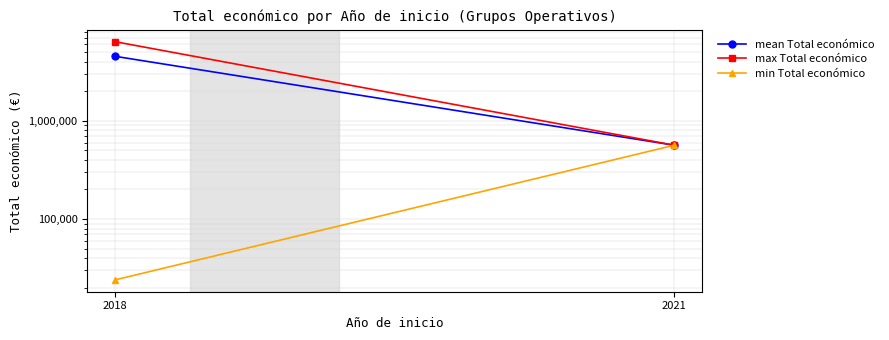

Which category has the highest value across all series?

2018